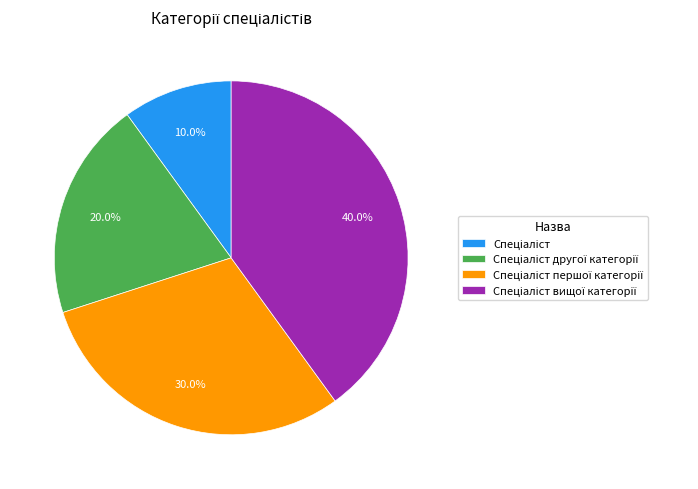

Is there a majority slice in this chart?

No